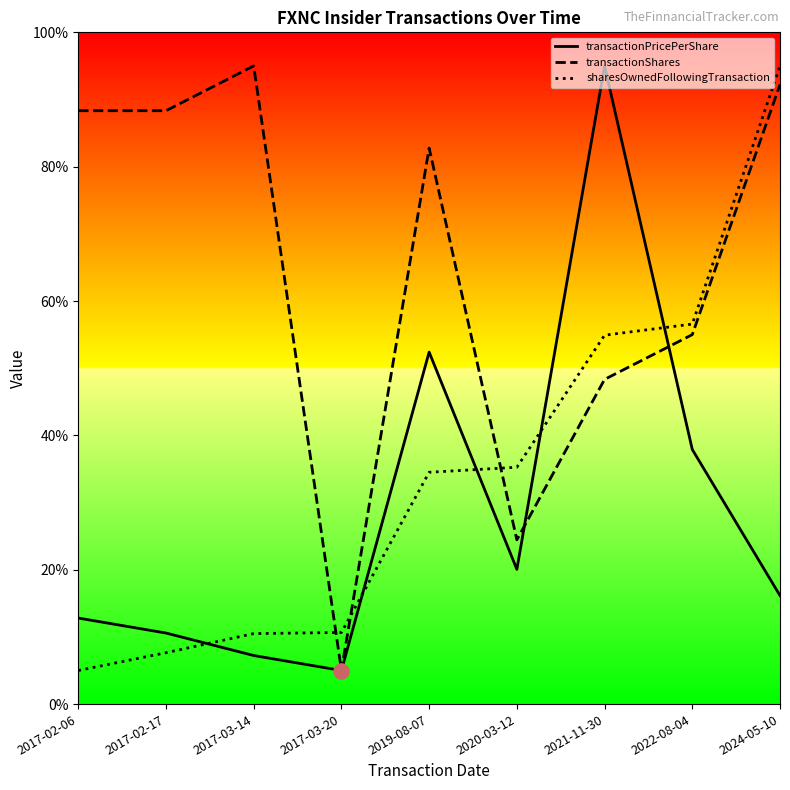

What is the total value across all series at 2021-11-30?

198.2